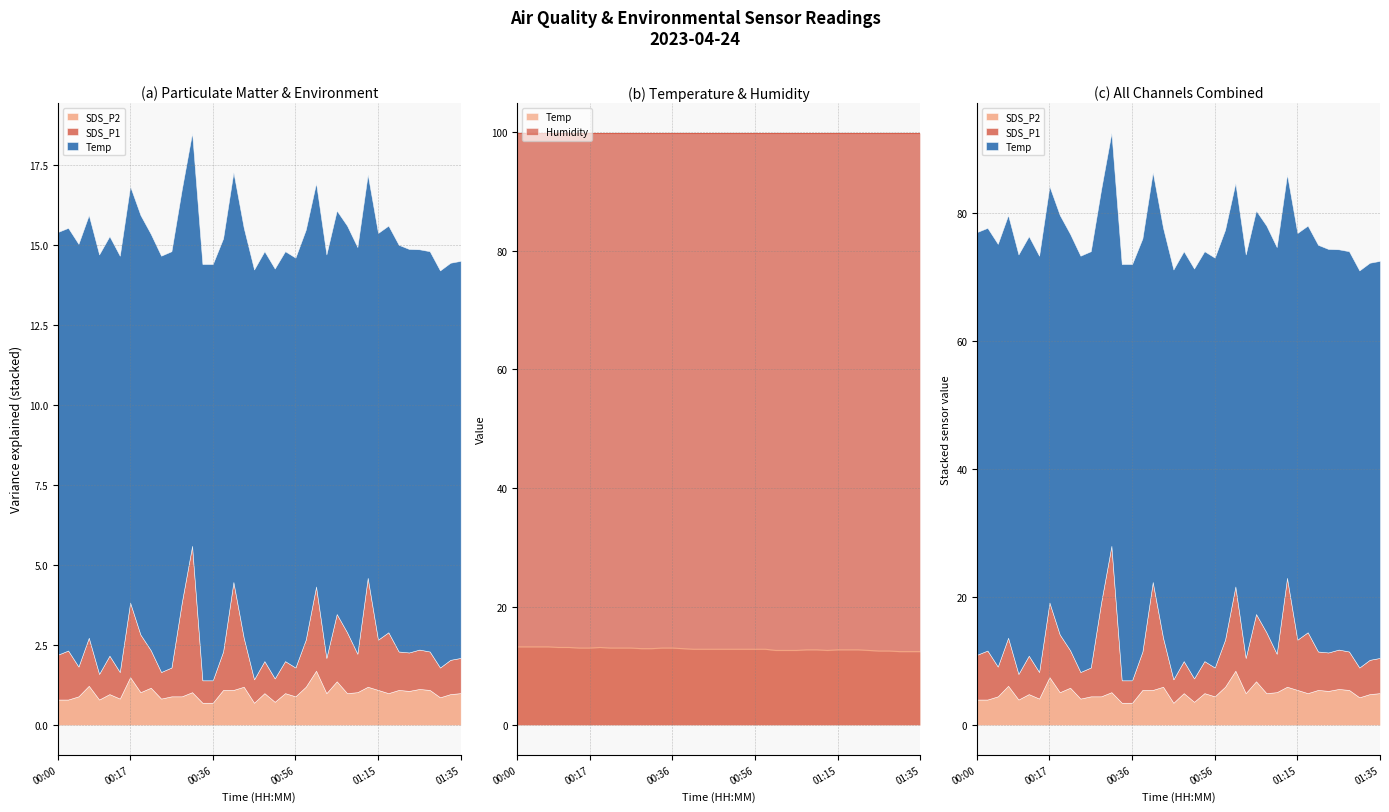

At which label is Temp closest to 12?

01:30